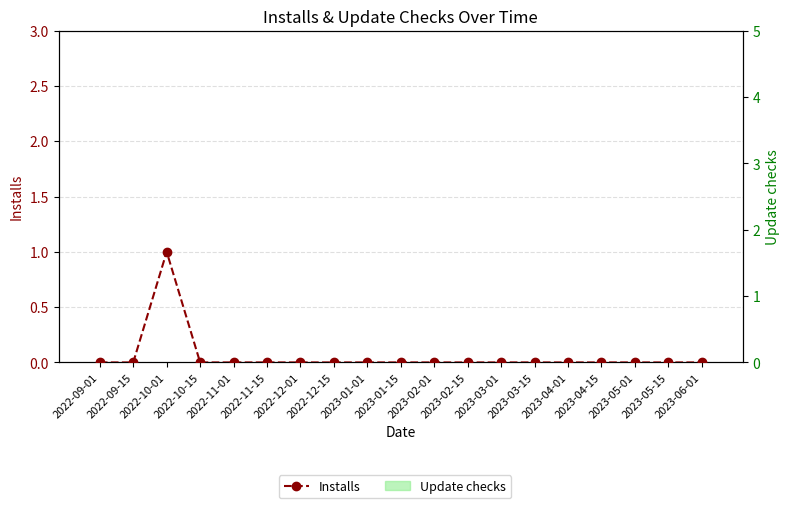

At which label is Installs closest to 0?

2022-09-01